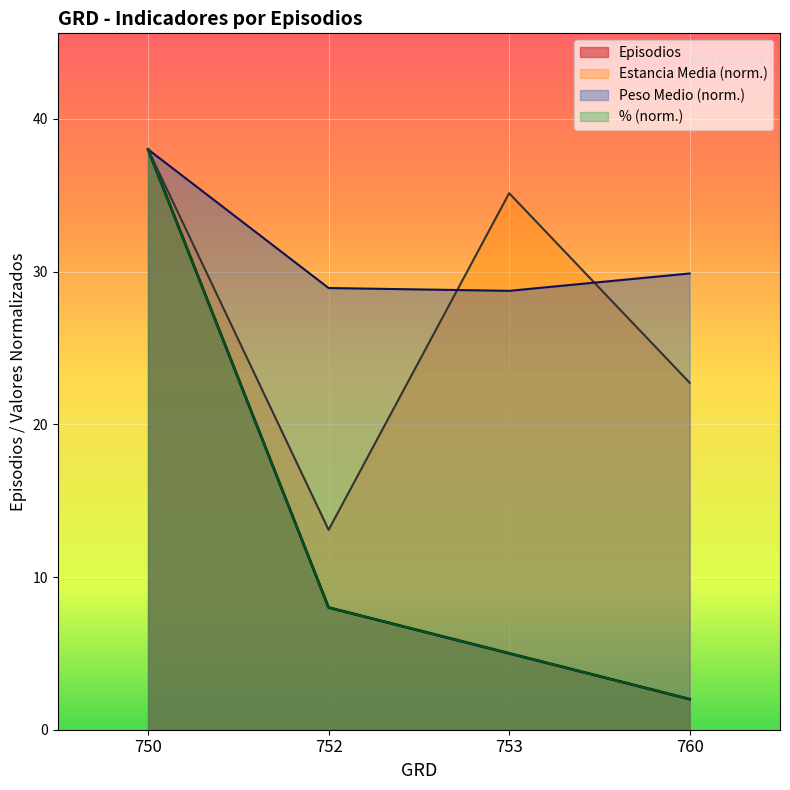

What is the value of the Estancia Media point at the 2nd from the left?

13.1